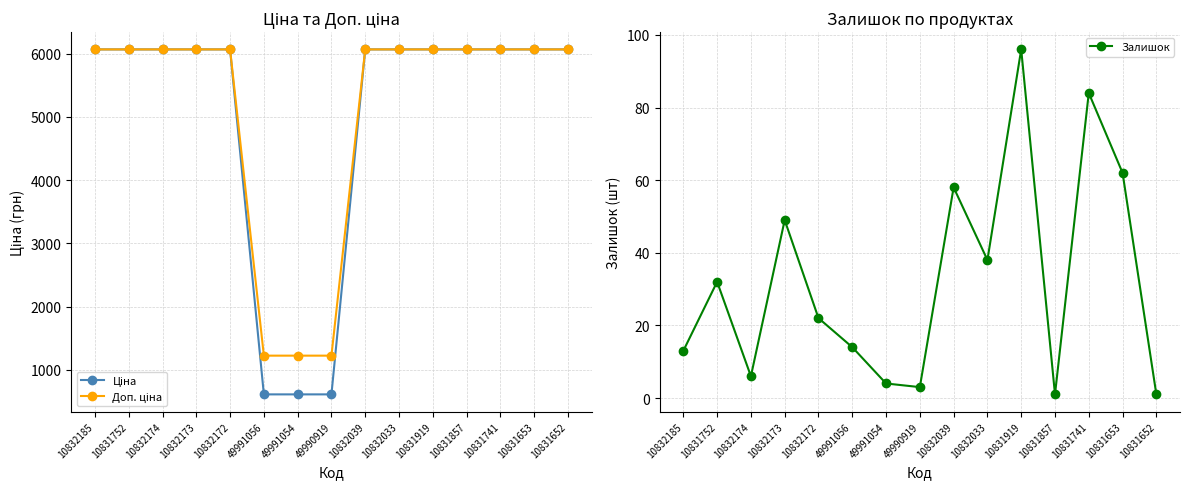

Reading right to left, extract all data points from this chart.

Ціна: 10831652=6067.2	10831653=6067.2	10831741=6067.2	10831857=6067.2	10831919=6067.2	10832033=6067.2	10832039=6067.2	49990919=612.6	49991054=612.6	49991056=612.6	10832172=6067.2	10832173=6067.2	10832174=6067.2	10831752=6067.2	10832185=6067.2
Доп. ціна: 10831652=6067.2	10831653=6067.2	10831741=6067.2	10831857=6067.2	10831919=6067.2	10832033=6067.2	10832039=6067.2	49990919=1225.0	49991054=1225.0	49991056=1225.0	10832172=6067.2	10832173=6067.2	10832174=6067.2	10831752=6067.2	10832185=6067.2
Залишок: 10831652=1.0	10831653=62.0	10831741=84.0	10831857=1.0	10831919=96.0	10832033=38.0	10832039=58.0	49990919=3.0	49991054=4.0	49991056=14.0	10832172=22.0	10832173=49.0	10832174=6.0	10831752=32.0	10832185=13.0